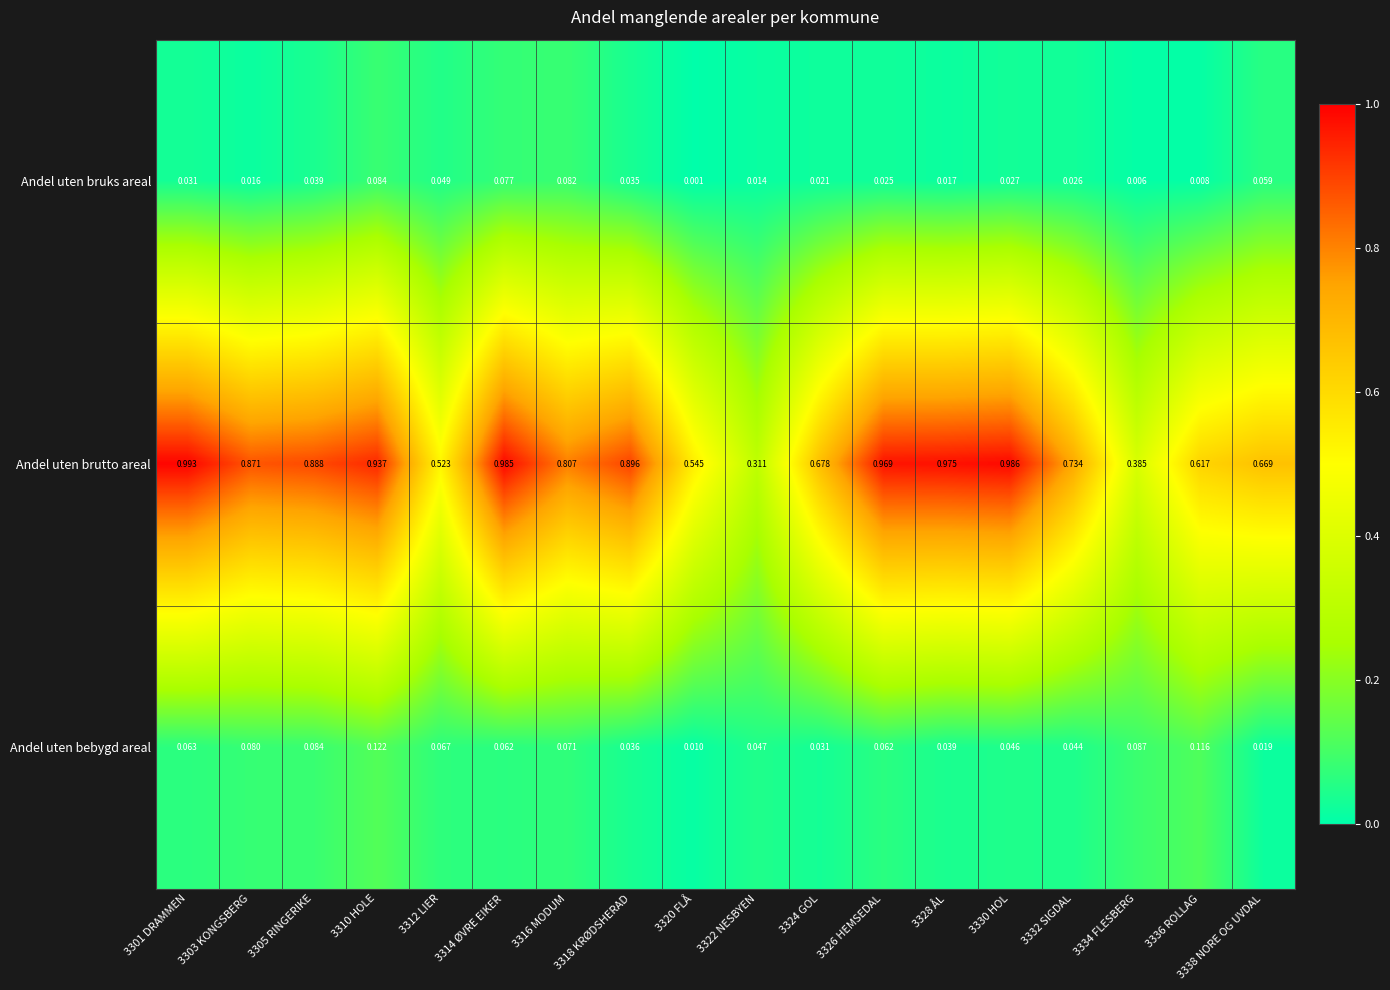

Rank the series at 3314 ØVRE EIKER from highest to lowest value.

Andel uten brutto areal, Andel uten bruks areal, Andel uten bebygd areal